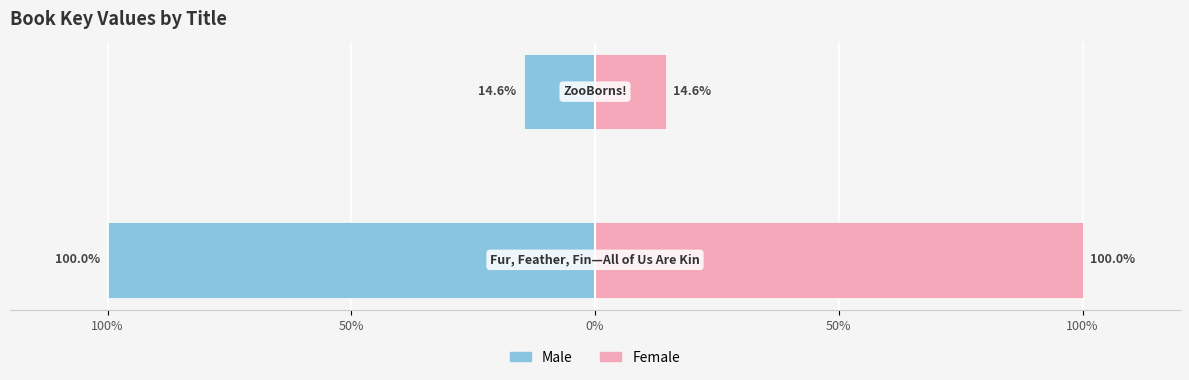

True or false: Male has a value of -3.6 at 50%.

False